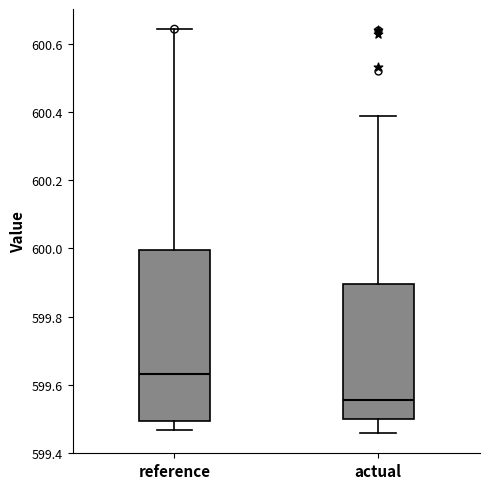

Where does the lower whisker of the box for reference end on the y-axis? The values are not printed on the chart, so give them approximately, as read against the axis.

599.46